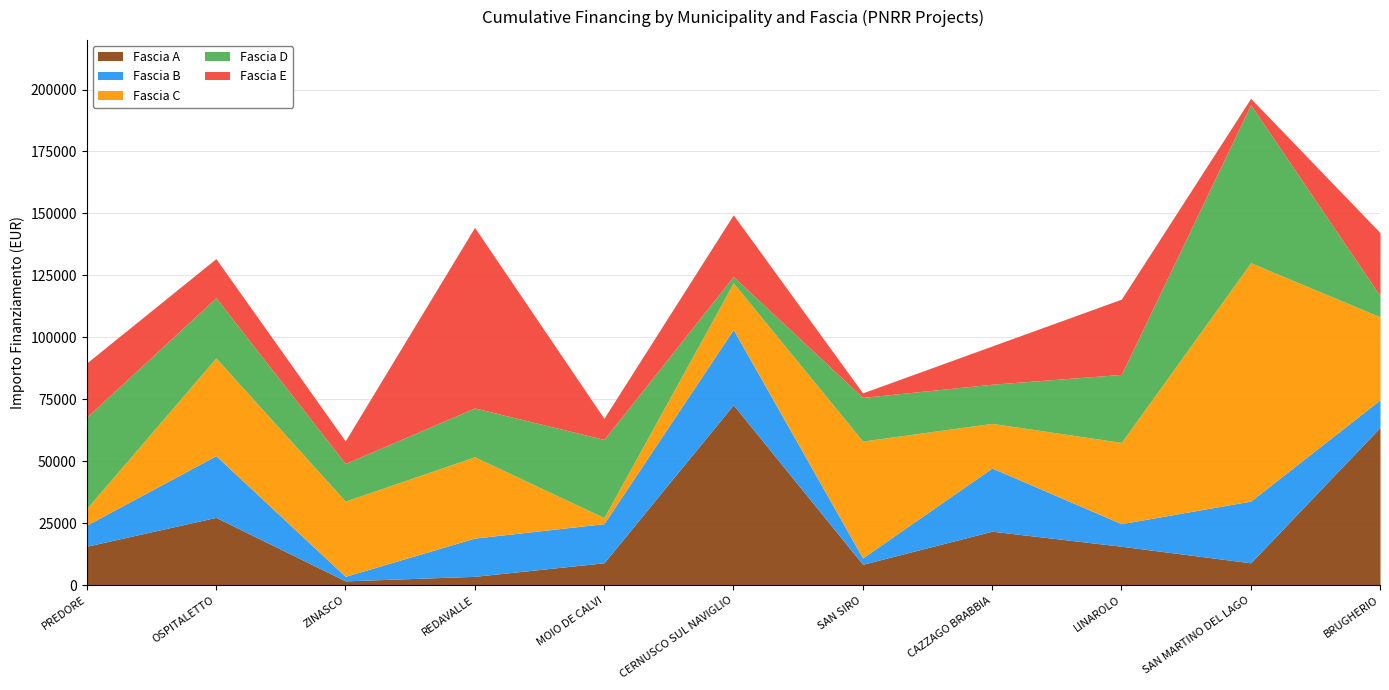

Which series has the widest spread of values?

Fascia C